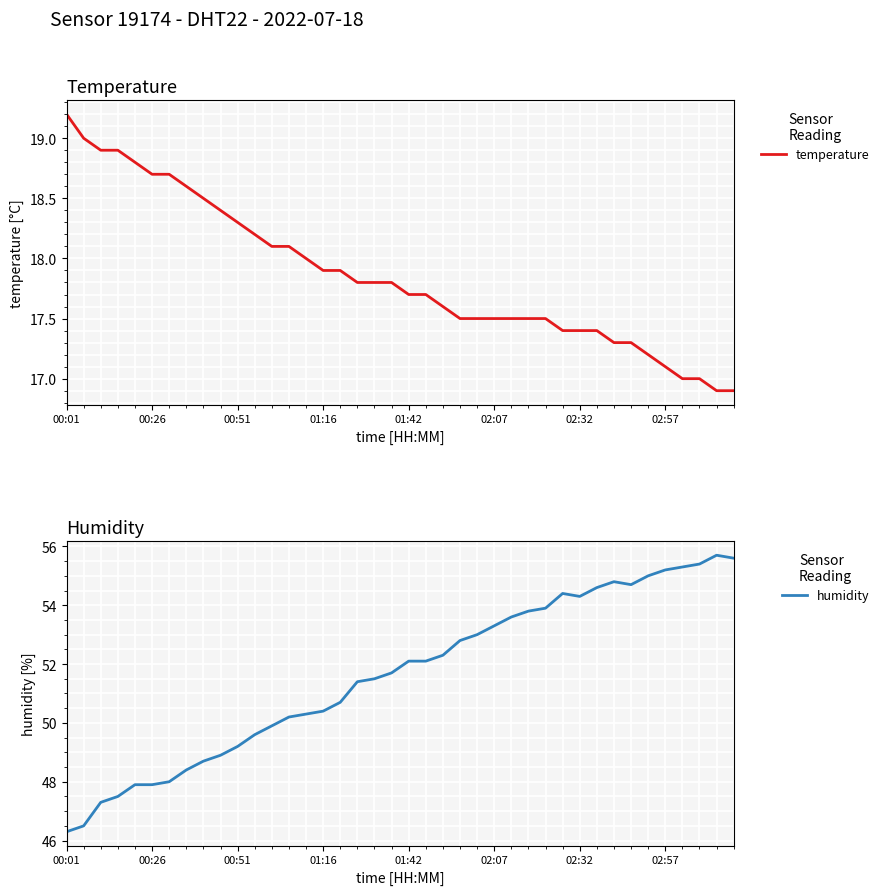

Reading left to right, list all the values displayed in this chart.

temperature: 19.2	19.0	18.9	18.9	18.8	18.7	18.7	18.6	18.5	18.4	18.3	18.2	18.1	18.1	18.0	17.9	17.9	17.8	17.8	17.8	17.7	17.7	17.6	17.5	17.5	17.5	17.5	17.5	17.5	17.4	17.4	17.4	17.3	17.3	17.2	17.1	17.0	17.0	16.9	16.9
humidity: 46.3	46.5	47.3	47.5	47.9	47.9	48.0	48.4	48.7	48.9	49.2	49.6	49.9	50.2	50.3	50.4	50.7	51.4	51.5	51.7	52.1	52.1	52.3	52.8	53.0	53.3	53.6	53.8	53.9	54.4	54.3	54.6	54.8	54.7	55.0	55.2	55.3	55.4	55.7	55.6